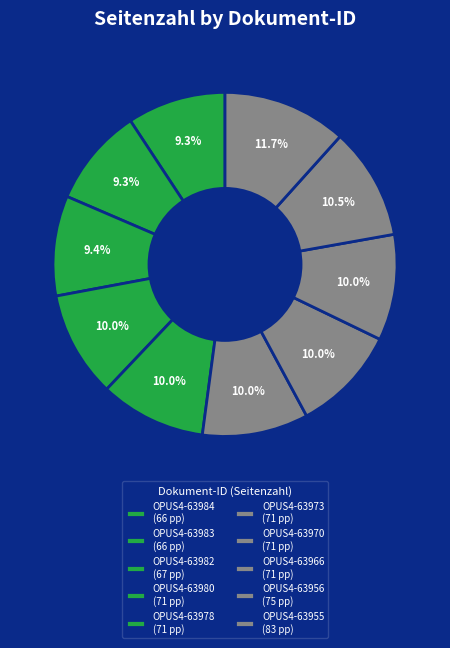

How many slices are in this pie chart?

10